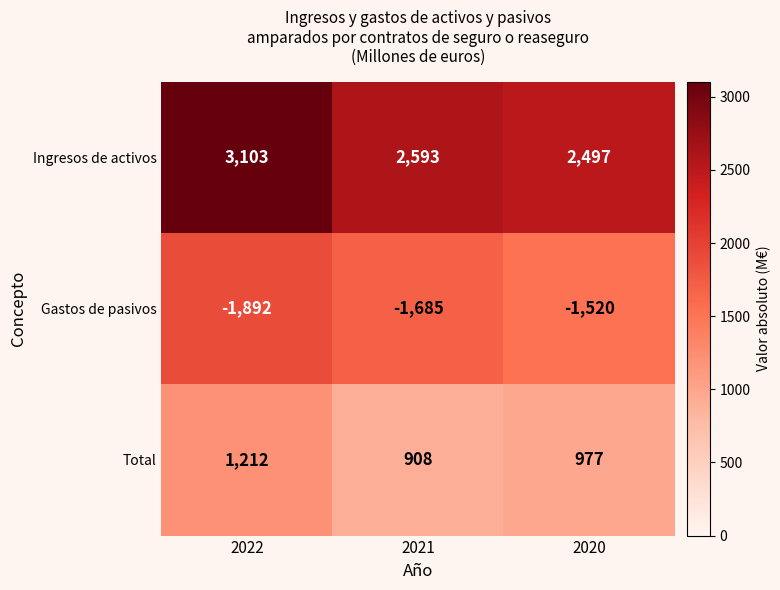

How many Gastos de pasivos values are between -1892 and -1520?

3